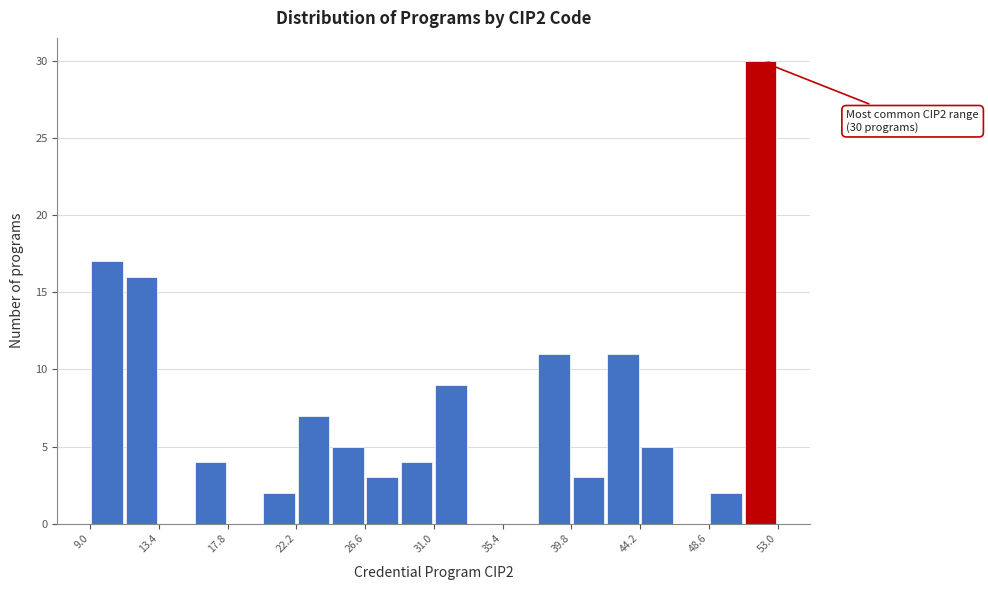

Over which range of the x-axis is the bar tallest?

51.0 to 53.0